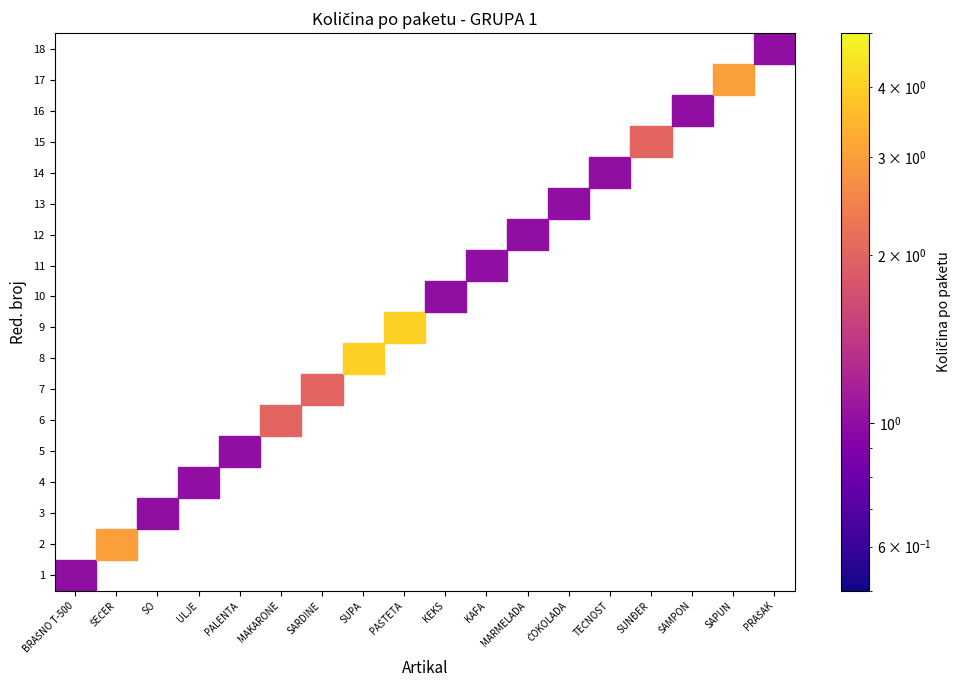

How many categories are shown in the chart?

18